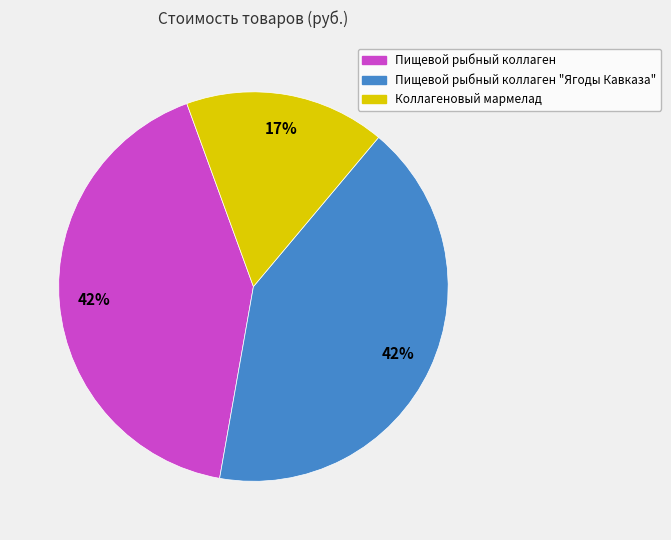

Is there a majority slice in this chart?

No